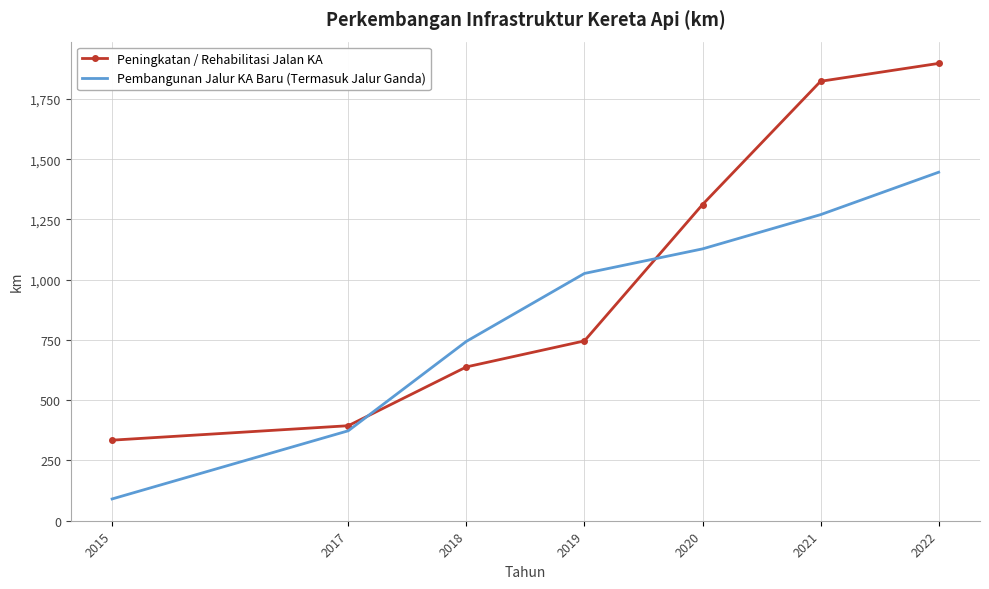

Reading right to left, list all the values displayed in this chart.

Peningkatan / Rehabilitasi Jalan KA: 1897.9	1823.7	1312.0	746.0	638.0	394.0	334.0
Pembangunan Jalur KA Baru (Termasuk Jalur Ganda): 1446.2	1270.1	1128.0	1026.0	744.0	373.0	90.0